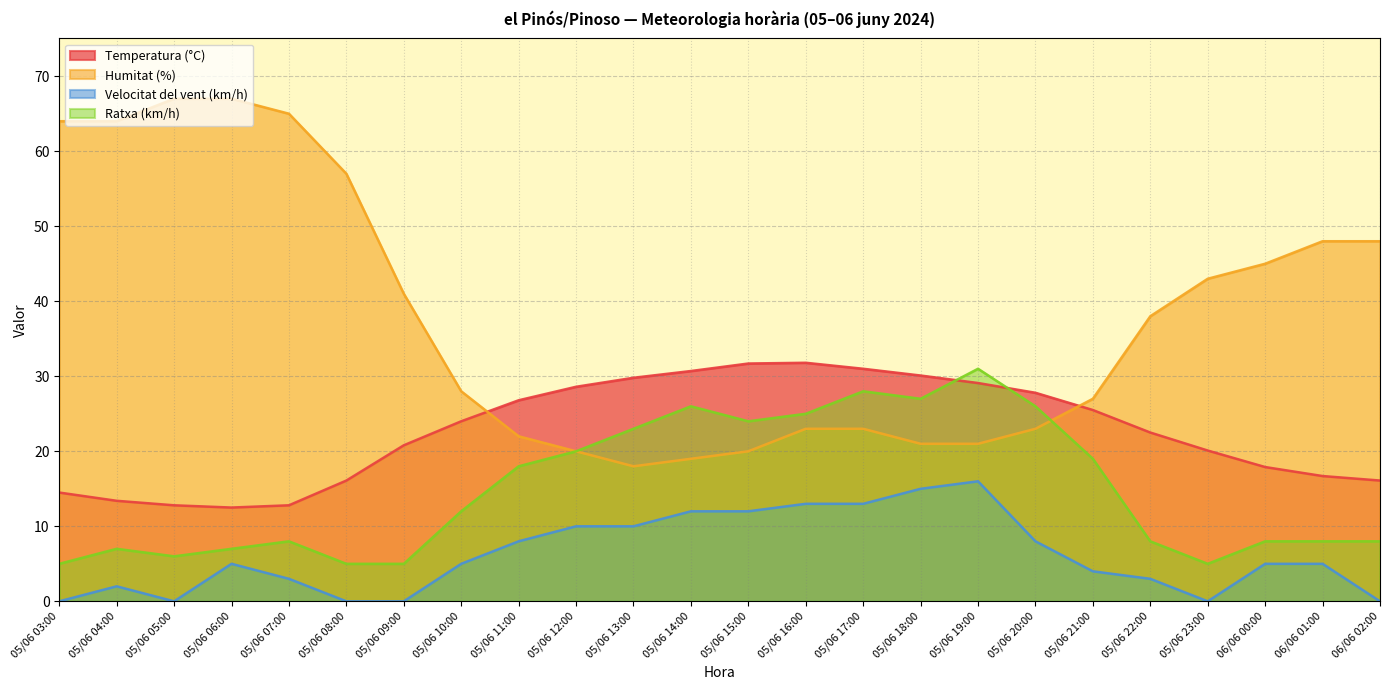

Reading left to right, what are all the values shown in this chart?

Temperatura (°C): 05/06 03:00=14.5	05/06 04:00=13.4	05/06 05:00=12.8	05/06 06:00=12.5	05/06 07:00=12.8	05/06 08:00=16.1	05/06 09:00=20.8	05/06 10:00=24.0	05/06 11:00=26.8	05/06 12:00=28.6	05/06 13:00=29.8	05/06 14:00=30.7	05/06 15:00=31.7	05/06 16:00=31.8	05/06 17:00=31.0	05/06 18:00=30.1	05/06 19:00=29.1	05/06 20:00=27.8	05/06 21:00=25.5	05/06 22:00=22.5	05/06 23:00=20.1	06/06 00:00=17.9	06/06 01:00=16.7	06/06 02:00=16.1
Humitat (%): 05/06 03:00=64.0	05/06 04:00=64.0	05/06 05:00=67.0	05/06 06:00=67.0	05/06 07:00=65.0	05/06 08:00=57.0	05/06 09:00=41.0	05/06 10:00=28.0	05/06 11:00=22.0	05/06 12:00=20.0	05/06 13:00=18.0	05/06 14:00=19.0	05/06 15:00=20.0	05/06 16:00=23.0	05/06 17:00=23.0	05/06 18:00=21.0	05/06 19:00=21.0	05/06 20:00=23.0	05/06 21:00=27.0	05/06 22:00=38.0	05/06 23:00=43.0	06/06 00:00=45.0	06/06 01:00=48.0	06/06 02:00=48.0
Velocitat del vent (km/h): 05/06 03:00=0.0	05/06 04:00=2.0	05/06 05:00=0.0	05/06 06:00=5.0	05/06 07:00=3.0	05/06 08:00=0.0	05/06 09:00=0.0	05/06 10:00=5.0	05/06 11:00=8.0	05/06 12:00=10.0	05/06 13:00=10.0	05/06 14:00=12.0	05/06 15:00=12.0	05/06 16:00=13.0	05/06 17:00=13.0	05/06 18:00=15.0	05/06 19:00=16.0	05/06 20:00=8.0	05/06 21:00=4.0	05/06 22:00=3.0	05/06 23:00=0.0	06/06 00:00=5.0	06/06 01:00=5.0	06/06 02:00=0.0
Ratxa (km/h): 05/06 03:00=5.0	05/06 04:00=7.0	05/06 05:00=6.0	05/06 06:00=7.0	05/06 07:00=8.0	05/06 08:00=5.0	05/06 09:00=5.0	05/06 10:00=12.0	05/06 11:00=18.0	05/06 12:00=20.0	05/06 13:00=23.0	05/06 14:00=26.0	05/06 15:00=24.0	05/06 16:00=25.0	05/06 17:00=28.0	05/06 18:00=27.0	05/06 19:00=31.0	05/06 20:00=26.0	05/06 21:00=19.0	05/06 22:00=8.0	05/06 23:00=5.0	06/06 00:00=8.0	06/06 01:00=8.0	06/06 02:00=8.0